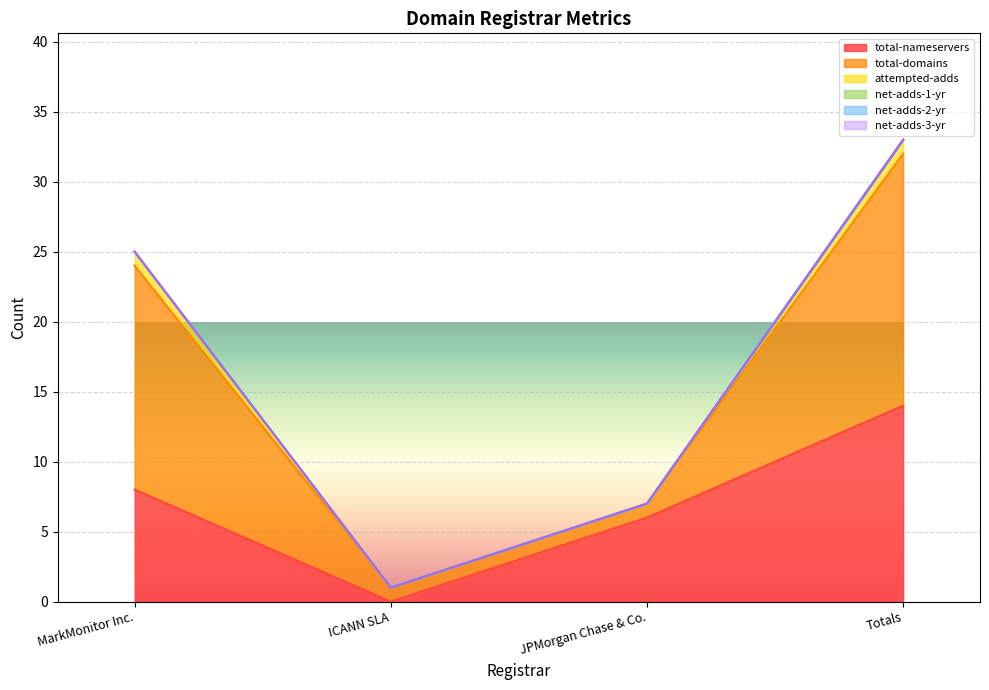

What is the greatest value displayed?

18